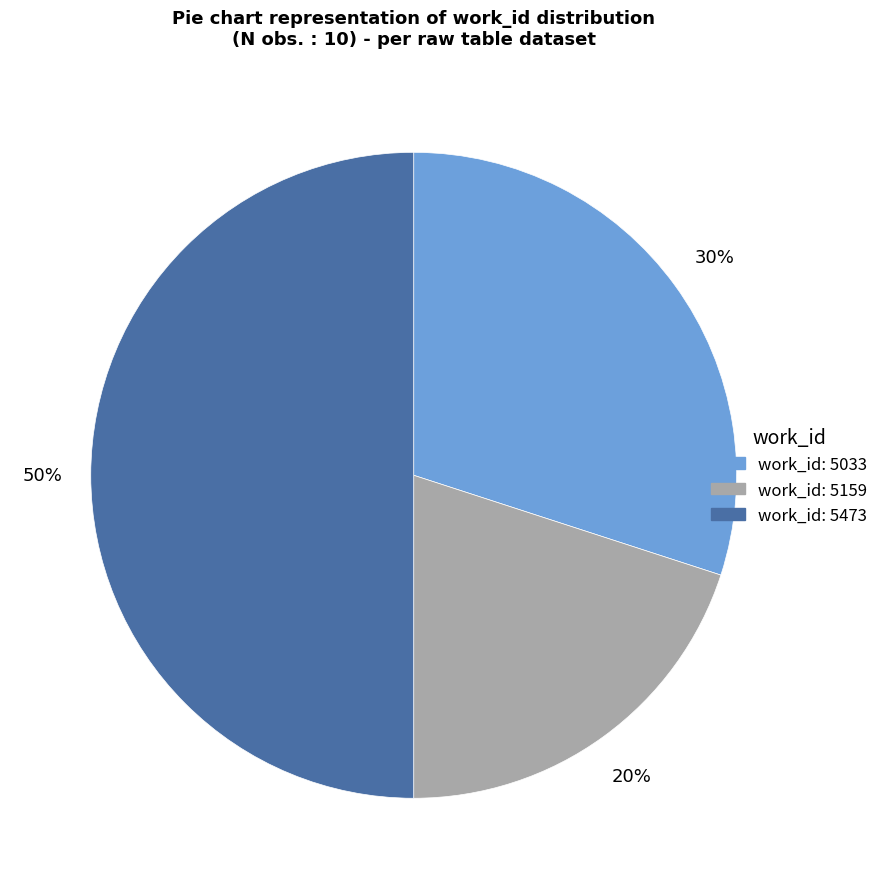

To the nearest percent, what is the average slice percentage?

33%